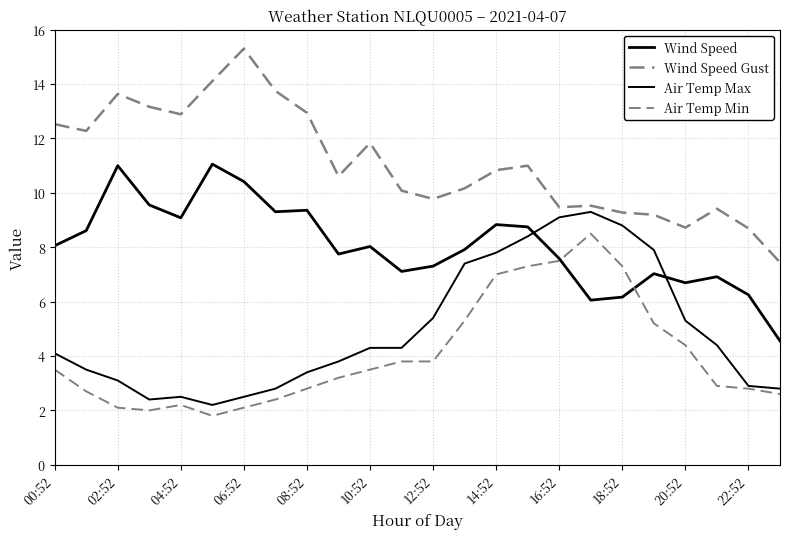

How many lines are shown in the chart?

4